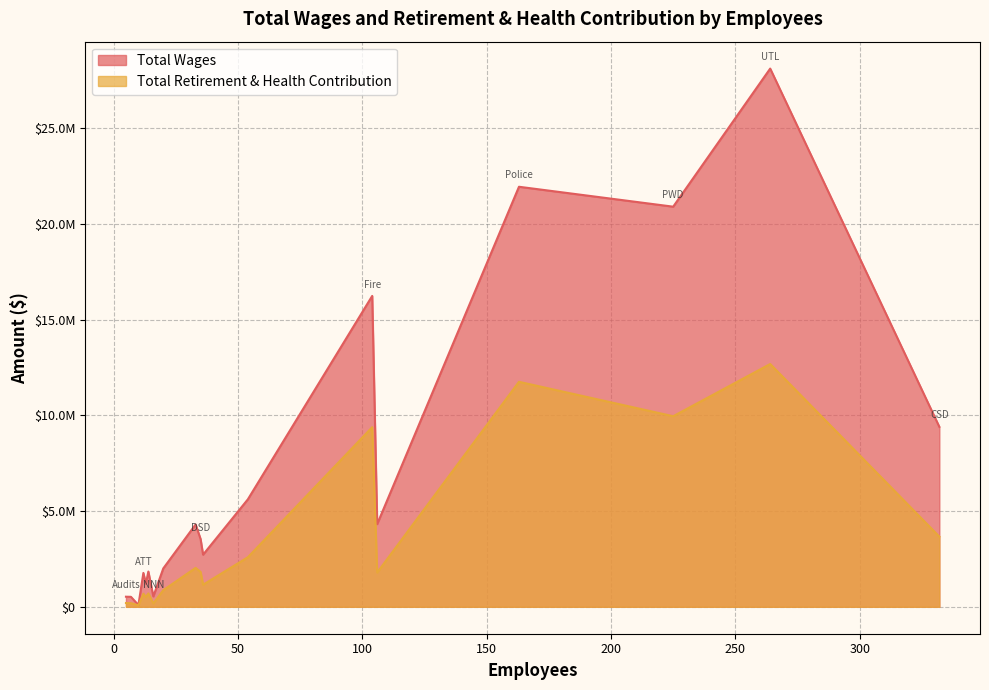

What is the difference between the highest and lowest values at UTL?

15428322